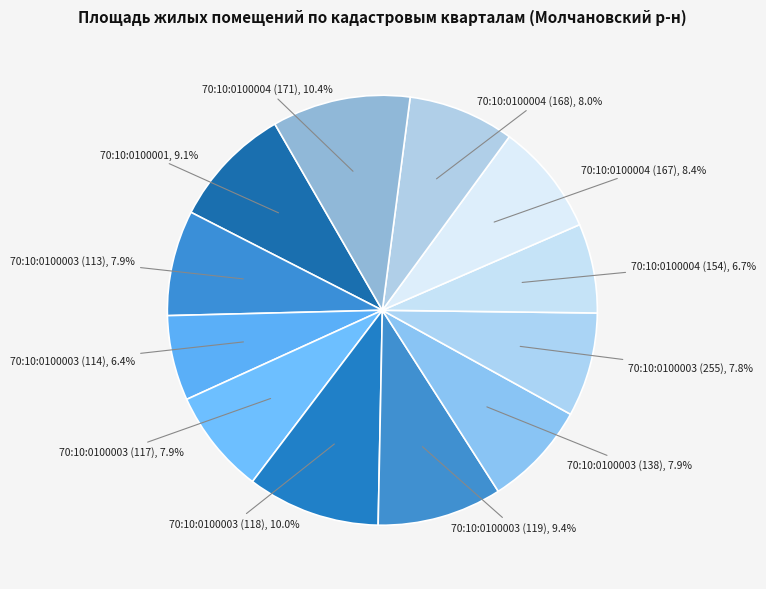

Does 70:10:0100004 (167) represent more than half of the total?

No